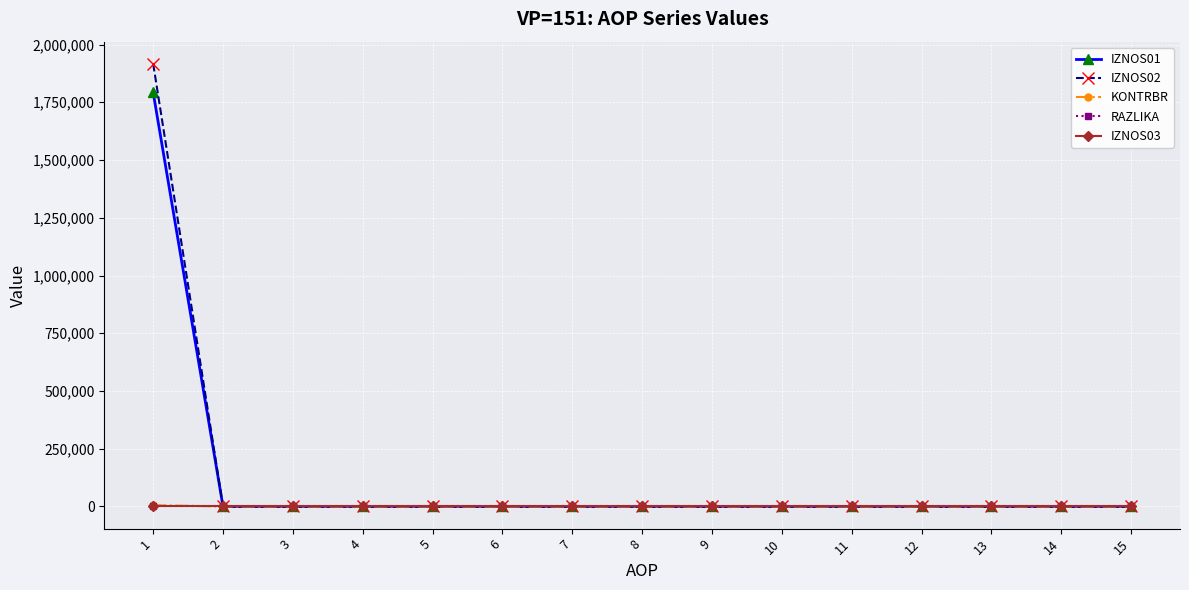

At 11, list the series in order from smallest to largest.

IZNOS01, IZNOS02, KONTRBR, RAZLIKA, IZNOS03